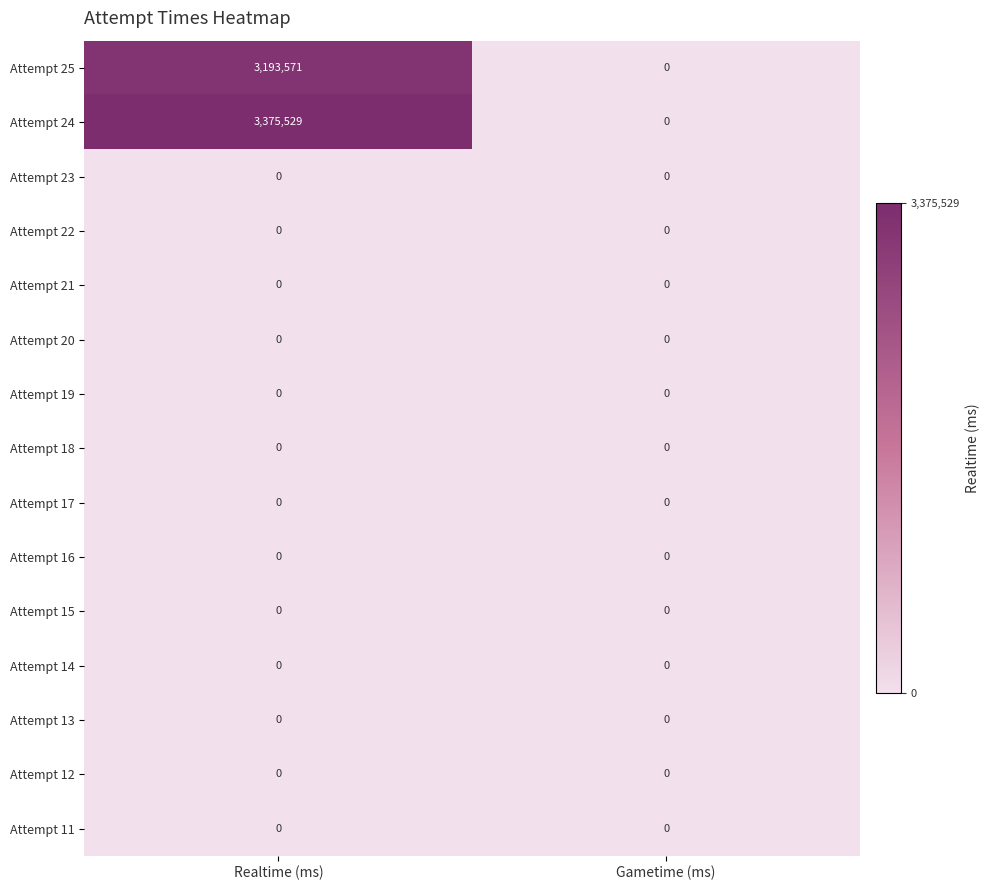

The value of Attempt 20 at Gametime (ms) is 0. True or false?

True